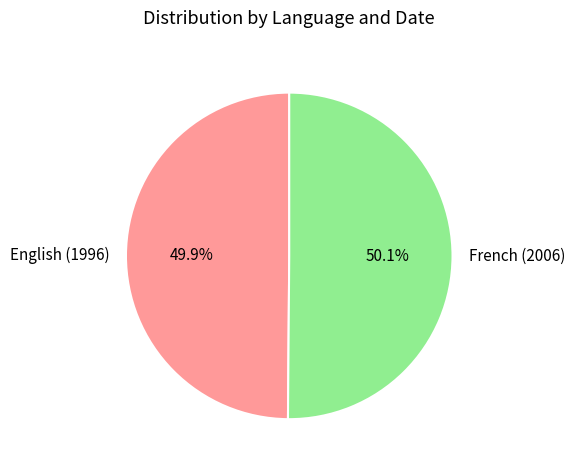

Is the sum of French (2006) and English (1996) greater than half?

Yes